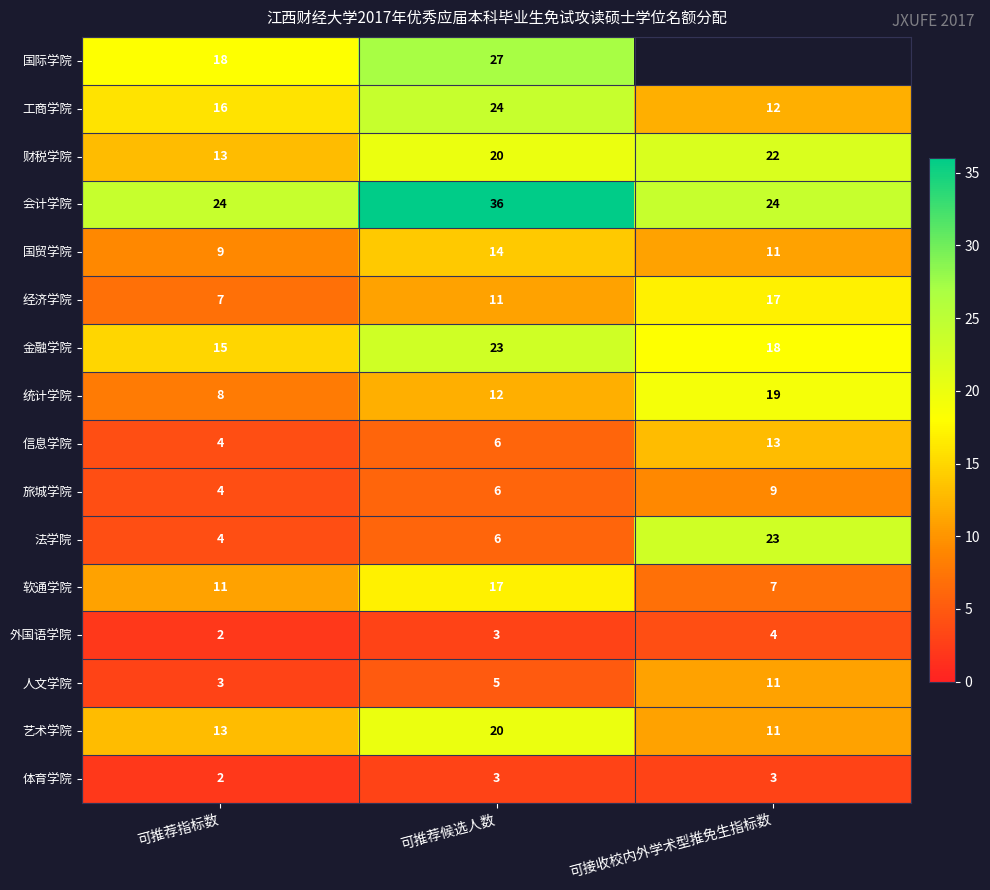

Which has a higher value, 可推荐候选人数 or 可推荐指标数?

可推荐候选人数